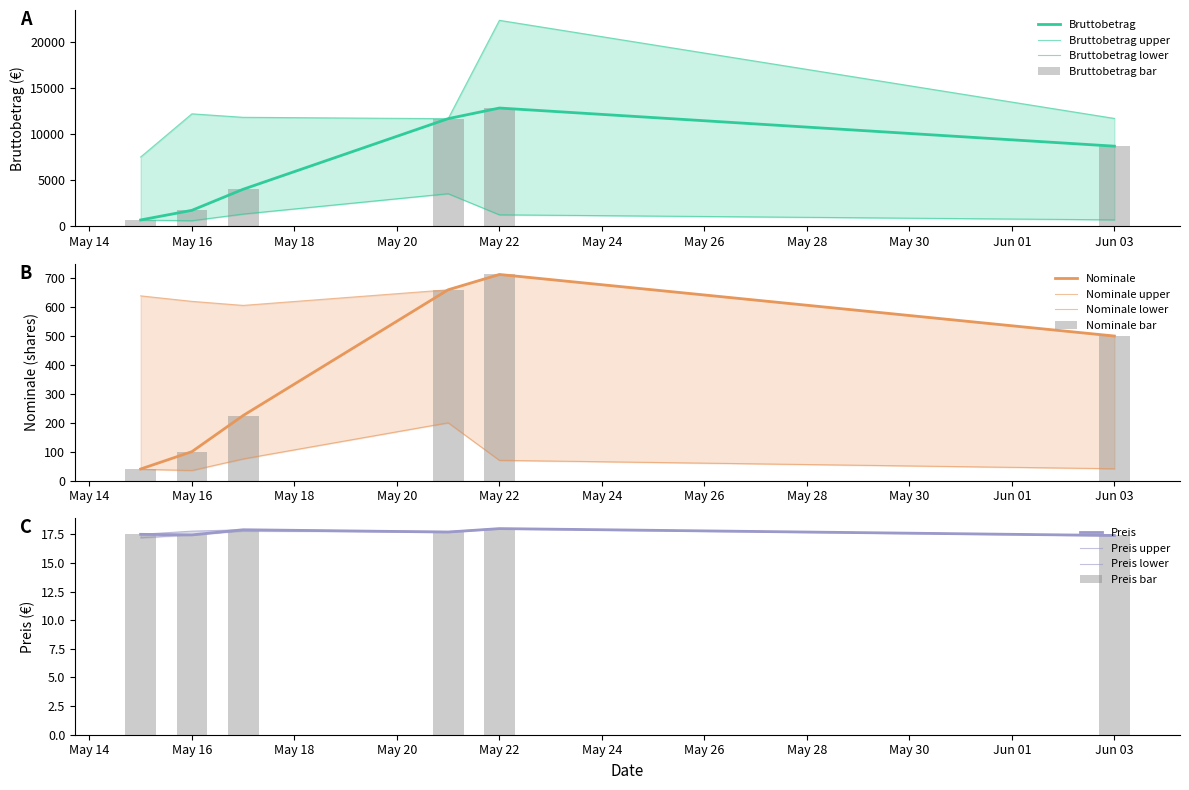

What is the greatest value displayed?

12834.0